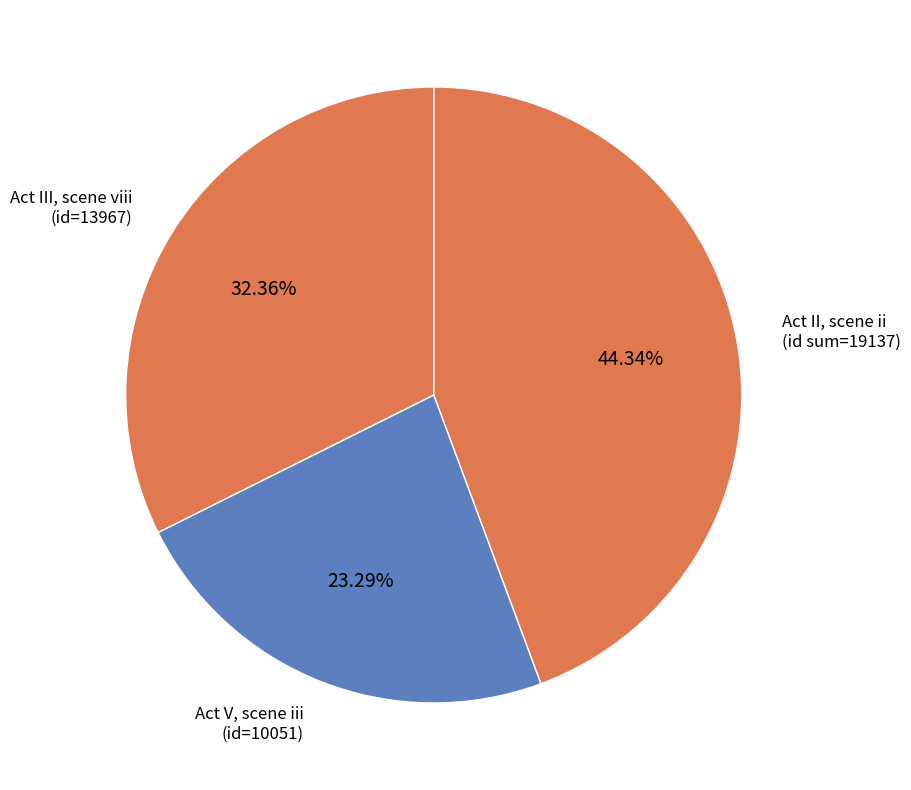

What percentage is the Act V, scene iii slice, to the nearest percent?

23%